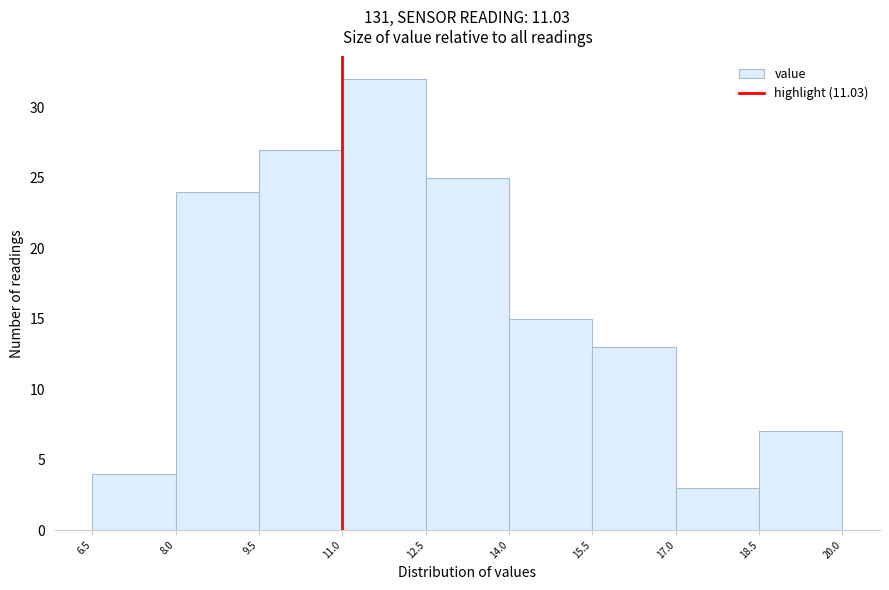

How tall is the bar that spans 8.0 to 9.5 on the x-axis? The values are not printed on the chart, so give them approximately, as read against the axis.

24